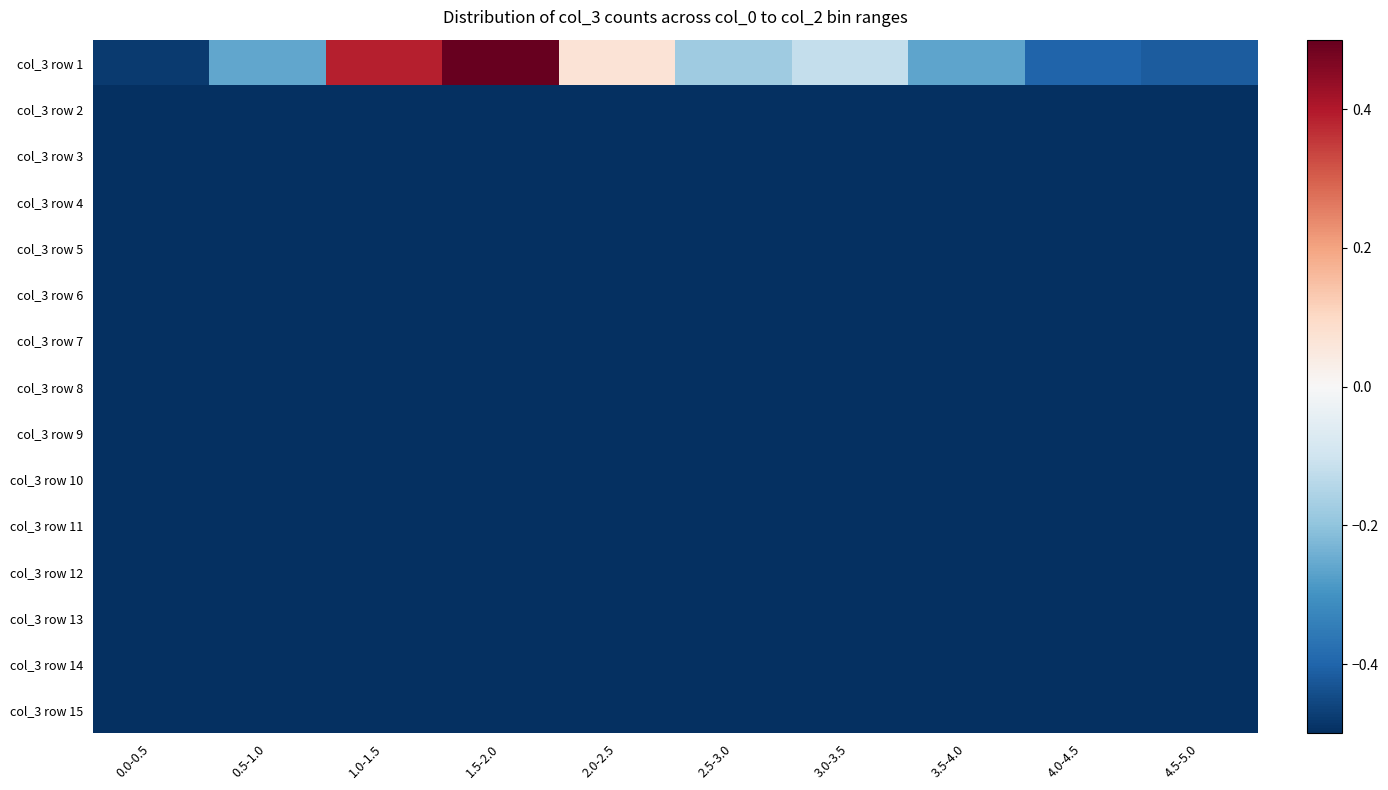

Reading right to left, what are all the values shown in this chart?

col_3 row 1: 4.5-5.0=-0.4	4.0-4.5=-0.4	3.5-4.0=-0.3	3.0-3.5=-0.1	2.5-3.0=-0.2	2.0-2.5=0.1	1.5-2.0=0.5	1.0-1.5=0.4	0.5-1.0=-0.3	0.0-0.5=-0.5
col_3 row 2: 4.5-5.0=-0.5	4.0-4.5=-0.5	3.5-4.0=-0.5	3.0-3.5=-0.5	2.5-3.0=-0.5	2.0-2.5=-0.5	1.5-2.0=-0.5	1.0-1.5=-0.5	0.5-1.0=-0.5	0.0-0.5=-0.5
col_3 row 3: 4.5-5.0=-0.5	4.0-4.5=-0.5	3.5-4.0=-0.5	3.0-3.5=-0.5	2.5-3.0=-0.5	2.0-2.5=-0.5	1.5-2.0=-0.5	1.0-1.5=-0.5	0.5-1.0=-0.5	0.0-0.5=-0.5
col_3 row 4: 4.5-5.0=-0.5	4.0-4.5=-0.5	3.5-4.0=-0.5	3.0-3.5=-0.5	2.5-3.0=-0.5	2.0-2.5=-0.5	1.5-2.0=-0.5	1.0-1.5=-0.5	0.5-1.0=-0.5	0.0-0.5=-0.5
col_3 row 5: 4.5-5.0=-0.5	4.0-4.5=-0.5	3.5-4.0=-0.5	3.0-3.5=-0.5	2.5-3.0=-0.5	2.0-2.5=-0.5	1.5-2.0=-0.5	1.0-1.5=-0.5	0.5-1.0=-0.5	0.0-0.5=-0.5
col_3 row 6: 4.5-5.0=-0.5	4.0-4.5=-0.5	3.5-4.0=-0.5	3.0-3.5=-0.5	2.5-3.0=-0.5	2.0-2.5=-0.5	1.5-2.0=-0.5	1.0-1.5=-0.5	0.5-1.0=-0.5	0.0-0.5=-0.5
col_3 row 7: 4.5-5.0=-0.5	4.0-4.5=-0.5	3.5-4.0=-0.5	3.0-3.5=-0.5	2.5-3.0=-0.5	2.0-2.5=-0.5	1.5-2.0=-0.5	1.0-1.5=-0.5	0.5-1.0=-0.5	0.0-0.5=-0.5
col_3 row 8: 4.5-5.0=-0.5	4.0-4.5=-0.5	3.5-4.0=-0.5	3.0-3.5=-0.5	2.5-3.0=-0.5	2.0-2.5=-0.5	1.5-2.0=-0.5	1.0-1.5=-0.5	0.5-1.0=-0.5	0.0-0.5=-0.5
col_3 row 9: 4.5-5.0=-0.5	4.0-4.5=-0.5	3.5-4.0=-0.5	3.0-3.5=-0.5	2.5-3.0=-0.5	2.0-2.5=-0.5	1.5-2.0=-0.5	1.0-1.5=-0.5	0.5-1.0=-0.5	0.0-0.5=-0.5
col_3 row 10: 4.5-5.0=-0.5	4.0-4.5=-0.5	3.5-4.0=-0.5	3.0-3.5=-0.5	2.5-3.0=-0.5	2.0-2.5=-0.5	1.5-2.0=-0.5	1.0-1.5=-0.5	0.5-1.0=-0.5	0.0-0.5=-0.5
col_3 row 11: 4.5-5.0=-0.5	4.0-4.5=-0.5	3.5-4.0=-0.5	3.0-3.5=-0.5	2.5-3.0=-0.5	2.0-2.5=-0.5	1.5-2.0=-0.5	1.0-1.5=-0.5	0.5-1.0=-0.5	0.0-0.5=-0.5
col_3 row 12: 4.5-5.0=-0.5	4.0-4.5=-0.5	3.5-4.0=-0.5	3.0-3.5=-0.5	2.5-3.0=-0.5	2.0-2.5=-0.5	1.5-2.0=-0.5	1.0-1.5=-0.5	0.5-1.0=-0.5	0.0-0.5=-0.5
col_3 row 13: 4.5-5.0=-0.5	4.0-4.5=-0.5	3.5-4.0=-0.5	3.0-3.5=-0.5	2.5-3.0=-0.5	2.0-2.5=-0.5	1.5-2.0=-0.5	1.0-1.5=-0.5	0.5-1.0=-0.5	0.0-0.5=-0.5
col_3 row 14: 4.5-5.0=-0.5	4.0-4.5=-0.5	3.5-4.0=-0.5	3.0-3.5=-0.5	2.5-3.0=-0.5	2.0-2.5=-0.5	1.5-2.0=-0.5	1.0-1.5=-0.5	0.5-1.0=-0.5	0.0-0.5=-0.5
col_3 row 15: 4.5-5.0=-0.5	4.0-4.5=-0.5	3.5-4.0=-0.5	3.0-3.5=-0.5	2.5-3.0=-0.5	2.0-2.5=-0.5	1.5-2.0=-0.5	1.0-1.5=-0.5	0.5-1.0=-0.5	0.0-0.5=-0.5